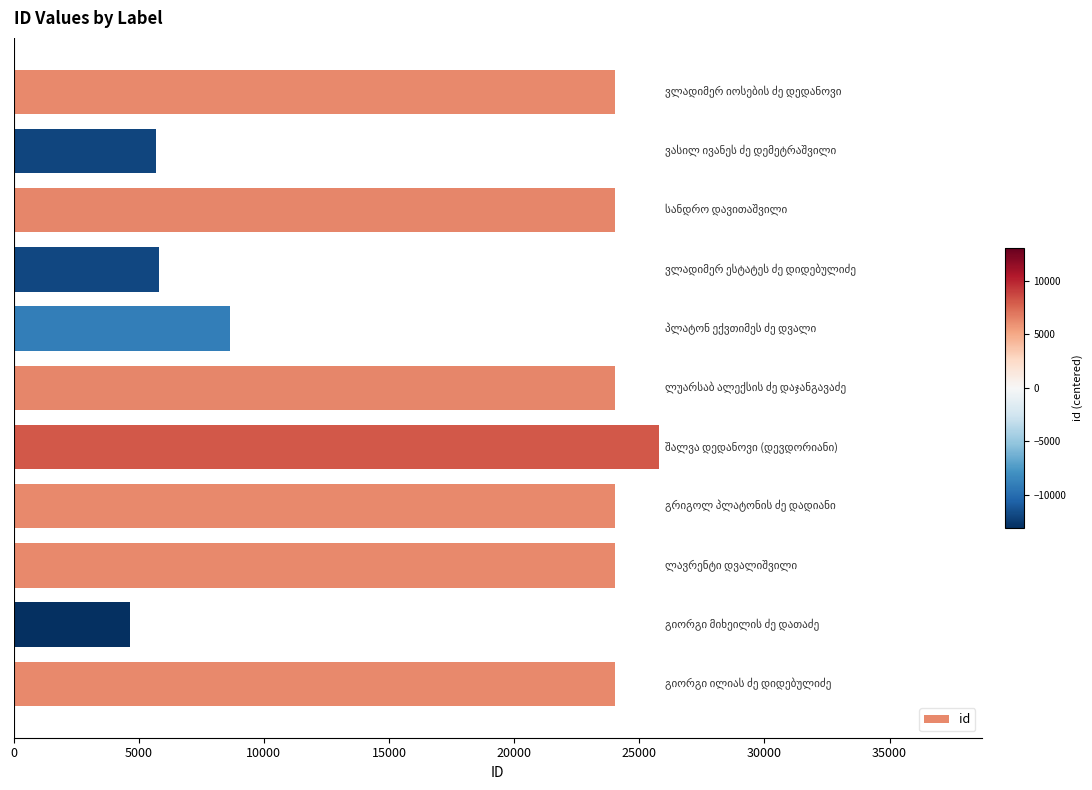

What is the smallest value displayed?

4635